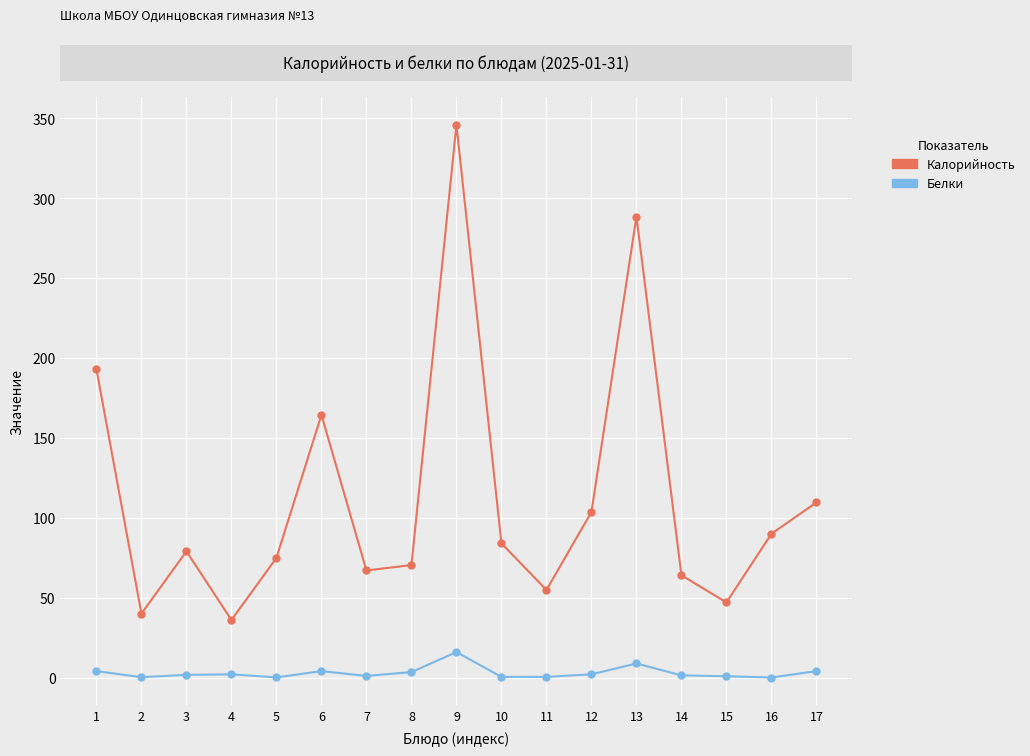

Is it true that Белки equals 0.4 at 11?

True